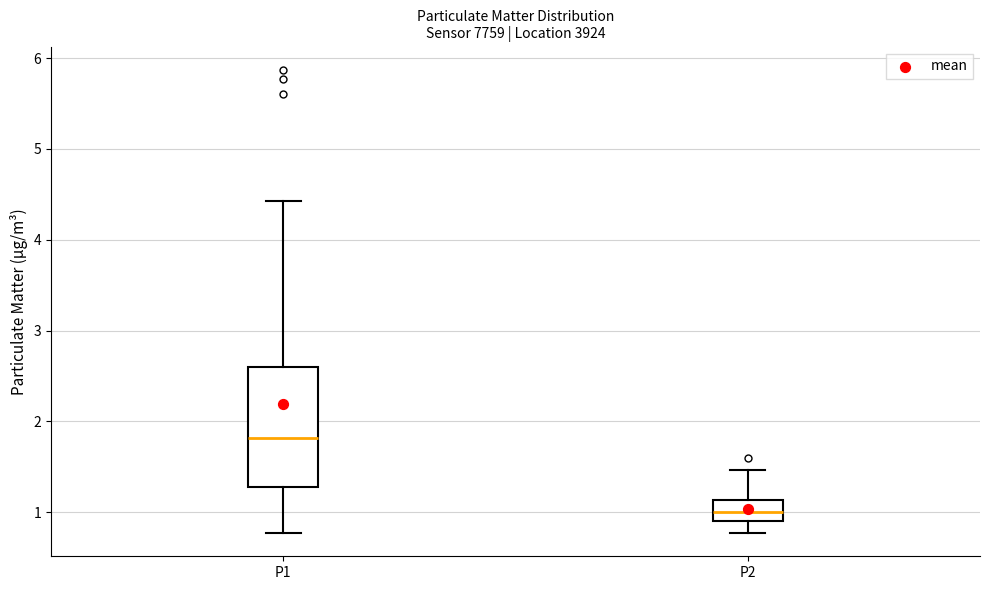

Where does the median line of the box for P1 sit on the y-axis? The values are not printed on the chart, so give them approximately, as read against the axis.

1.8